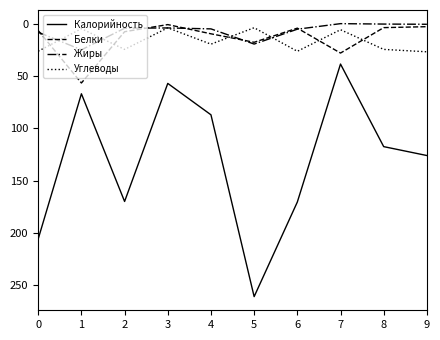

What are all the series names shown in the legend?

Калорийность, Белки, Жиры, Углеводы